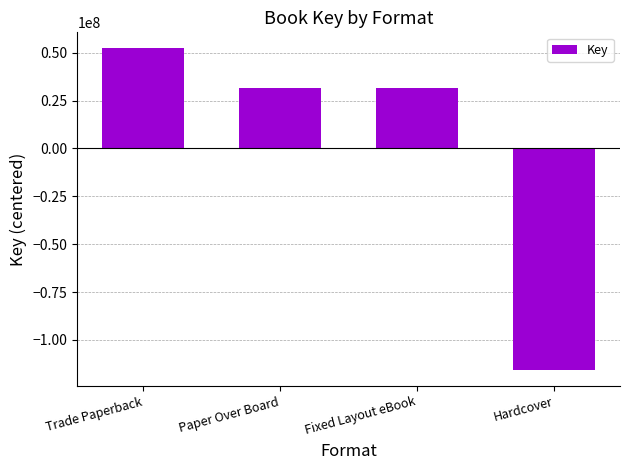

How many bars are there in total?

4